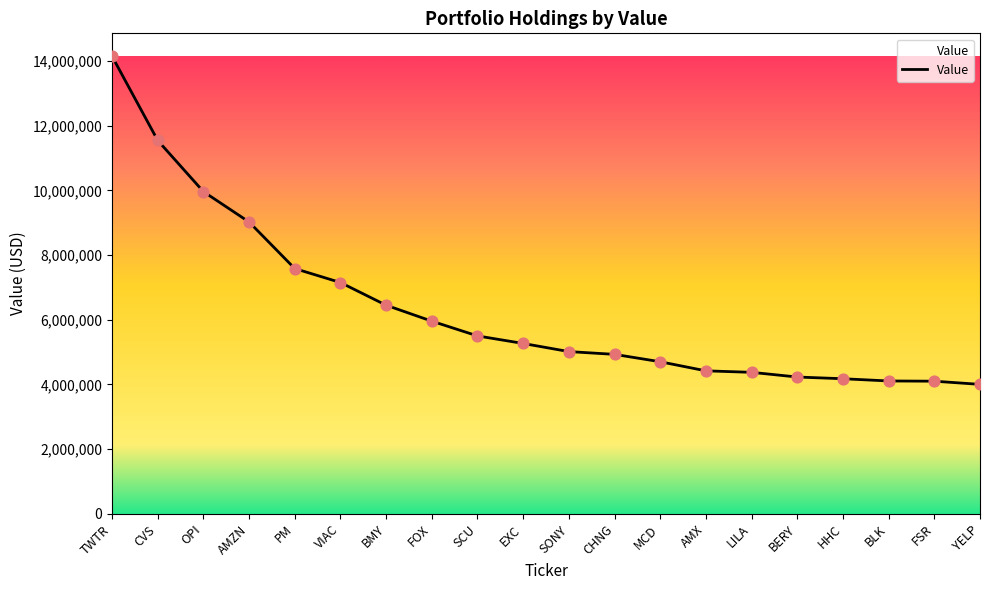

Approximately how many times larger is the value at SCU compared to BLK?

1.3